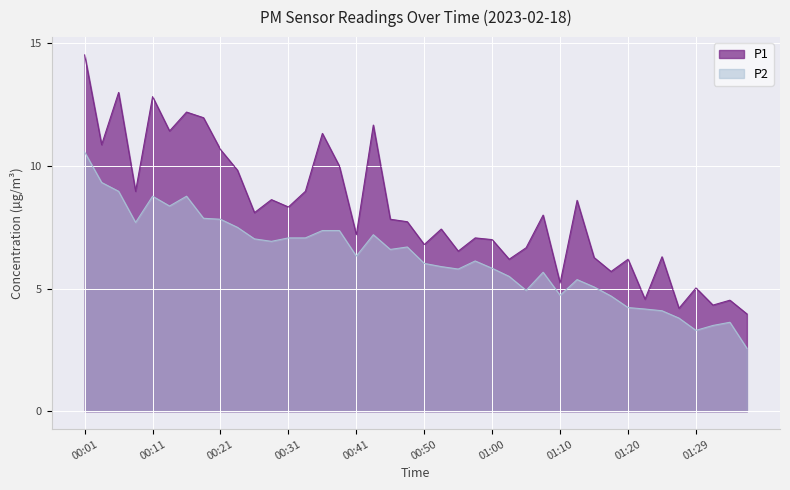

At which label does P1 first exceed 7?

00:01